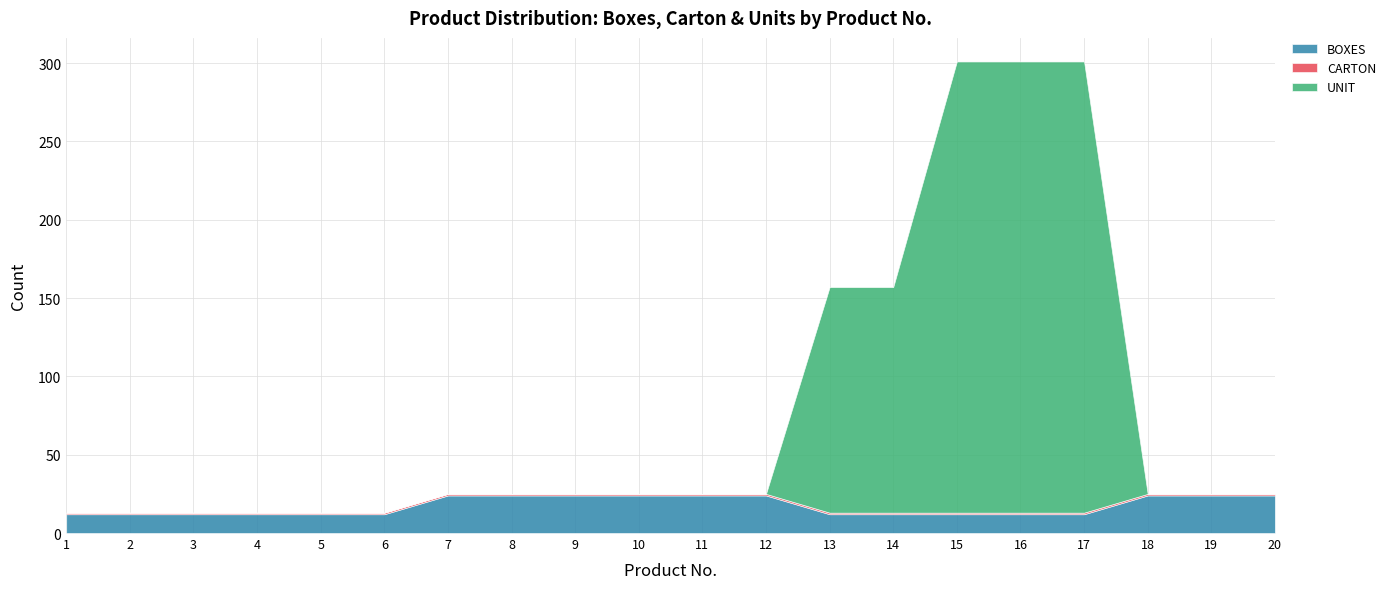

At 12, list the series in order from smallest to largest.

UNIT, CARTON, BOXES